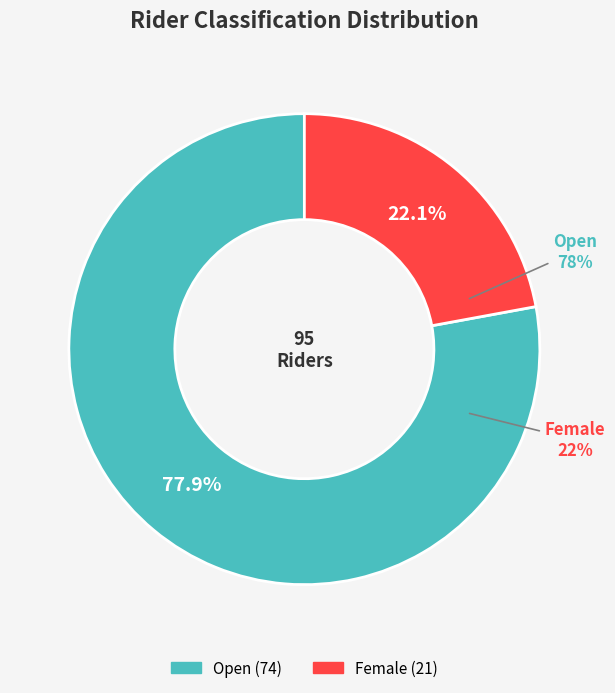

To the nearest percent, what is the combined percentage of Open and Female?

100%